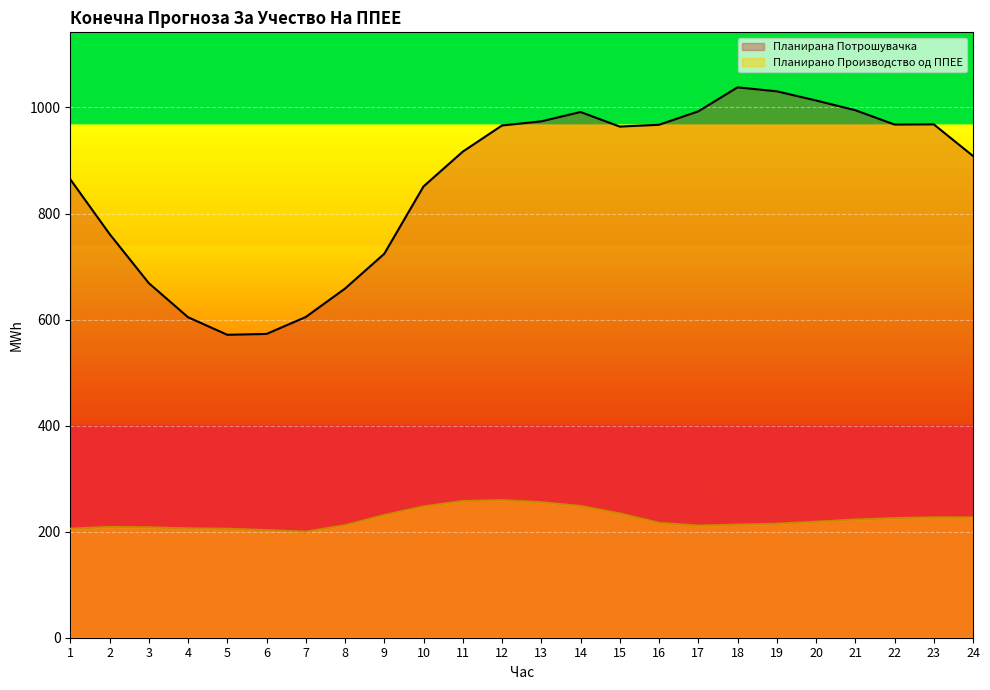

What is the lowest value of the Планирано Производство од ППЕЕ series?

199.9